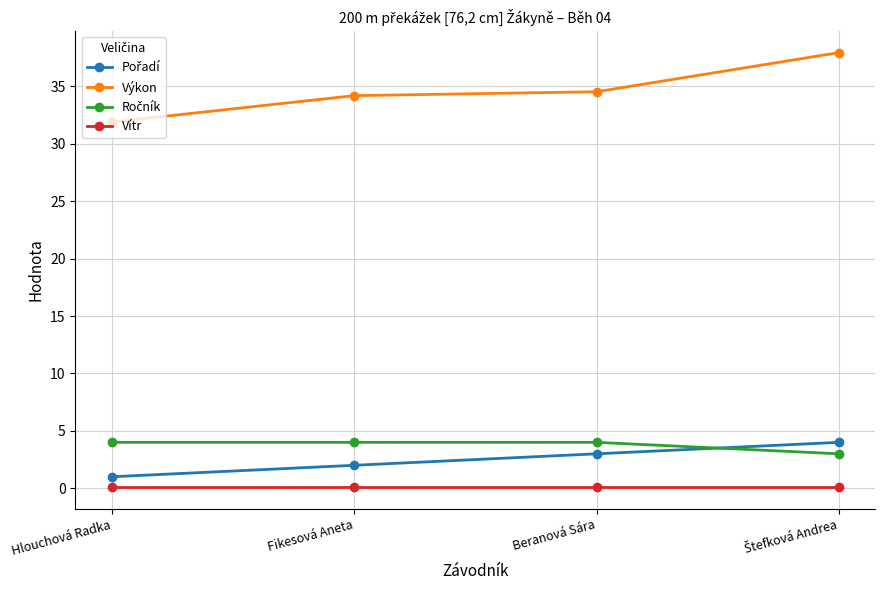

True or false: Vítr and Výkon intersect in this chart.

False